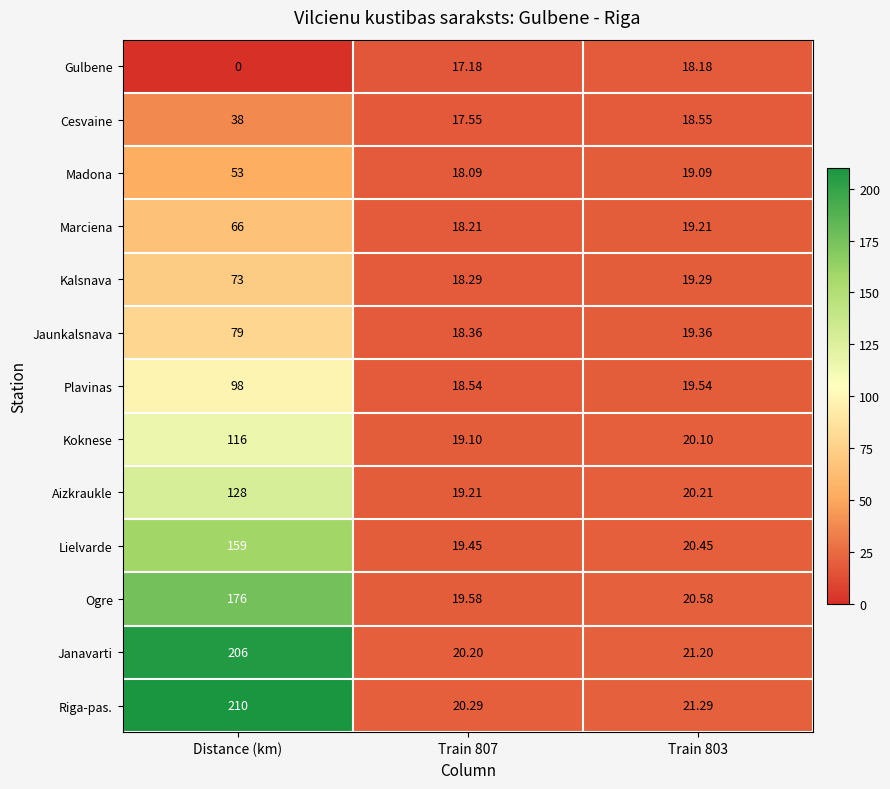

Is the value of Lielvarde at Train 803 greater than the value of Jaunkalsnava at Train 803?

Yes